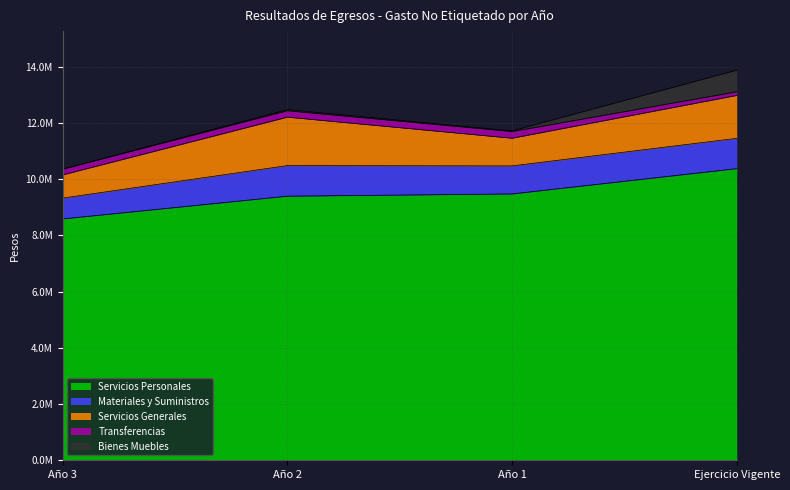

What is the greatest value displayed?

10375558.2